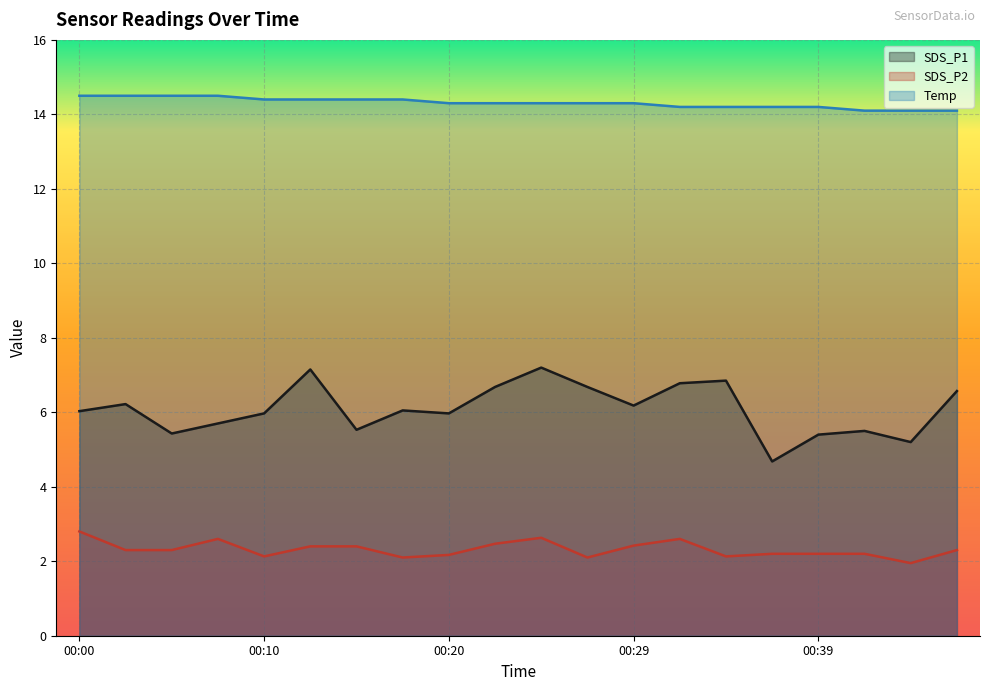

Reading right to left, what are all the values shown in this chart?

SDS_P1: 00:46=6.6	00:44=5.2	00:41=5.5	00:39=5.4	00:37=4.7	00:34=6.8	00:32=6.8	00:29=6.2	00:27=6.7	00:24=7.2	00:22=6.7	00:20=6.0	00:17=6.0	00:15=5.5	00:12=7.2	00:10=6.0	00:07=5.7	00:05=5.4	00:02=6.2	00:00=6.0
SDS_P2: 00:46=2.3	00:44=1.9	00:41=2.2	00:39=2.2	00:37=2.2	00:34=2.1	00:32=2.6	00:29=2.4	00:27=2.1	00:24=2.6	00:22=2.5	00:20=2.2	00:17=2.1	00:15=2.4	00:12=2.4	00:10=2.1	00:07=2.6	00:05=2.3	00:02=2.3	00:00=2.8
Temp: 00:46=14.1	00:44=14.1	00:41=14.1	00:39=14.2	00:37=14.2	00:34=14.2	00:32=14.2	00:29=14.3	00:27=14.3	00:24=14.3	00:22=14.3	00:20=14.3	00:17=14.4	00:15=14.4	00:12=14.4	00:10=14.4	00:07=14.5	00:05=14.5	00:02=14.5	00:00=14.5